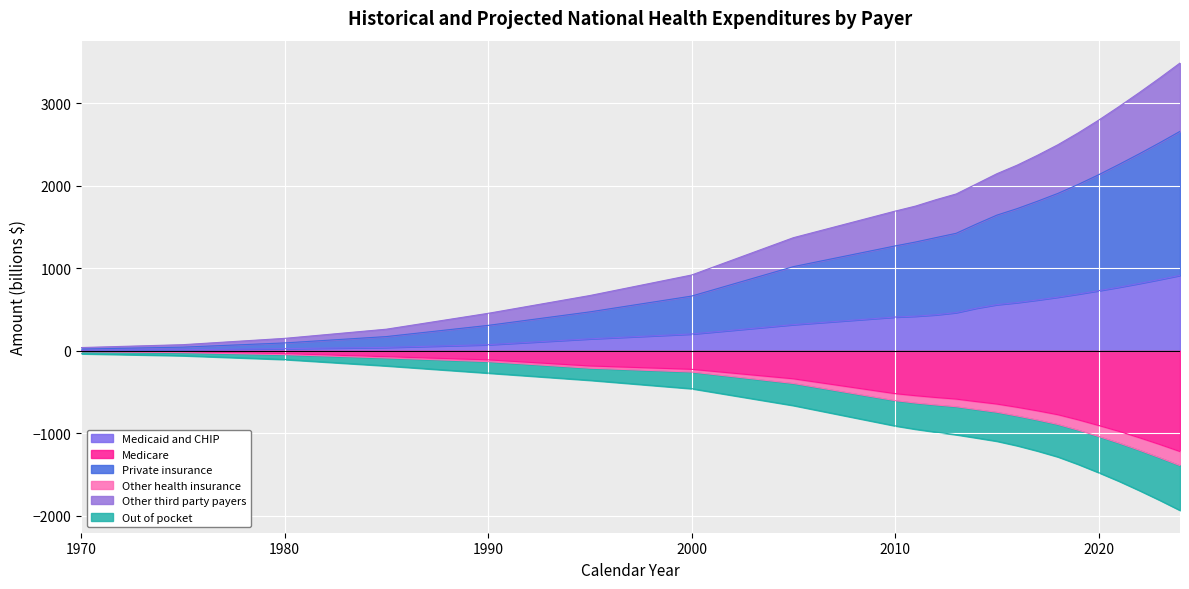

What is the highest value of the Medicaid and CHIP series?

914.6